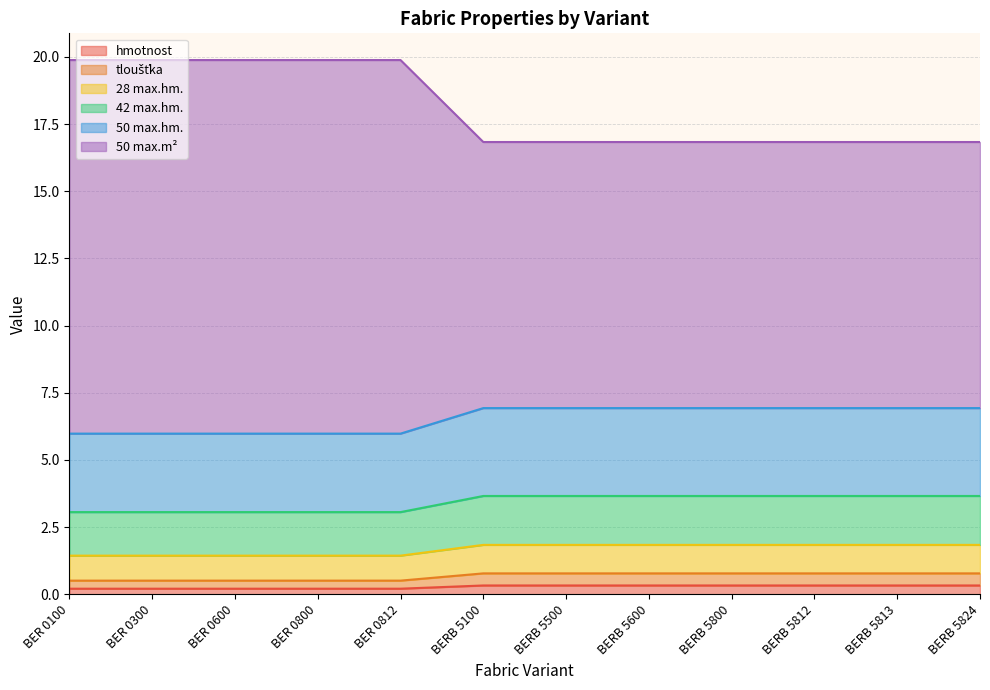

True or false: 42 max.hm. and tloušťka cross at least once.

False